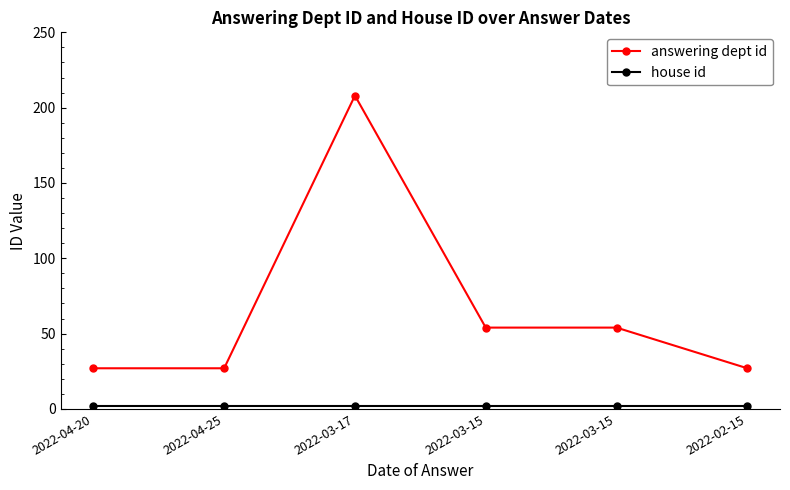

Which has a higher value, 2022-03-15 or 2022-04-20?

2022-03-15